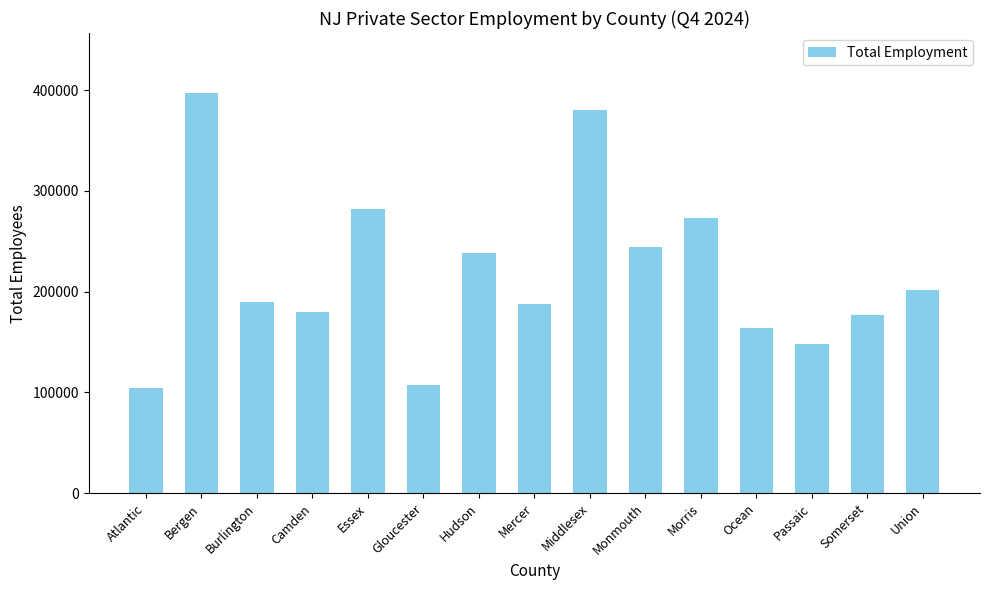

How many bars are there in total?

15